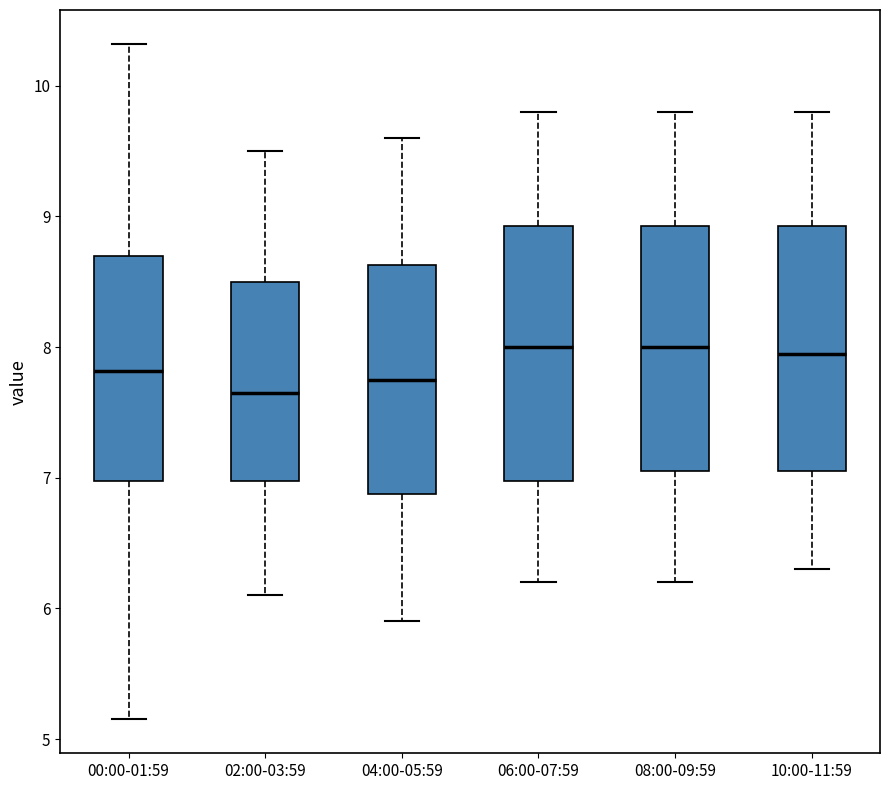

Reading left to right, transcribe this box plot: for each box, give where its median line is, the range the box spans, and where its two whiskers end, as read against the y-axis. The values are not printed on the chart, so give them approximately, as read against the axis.

00:00-01:59: median 7.8, box 7.0 to 8.7, whiskers 5.2 to 10.3
02:00-03:59: median 7.7, box 7.0 to 8.5, whiskers 6.1 to 9.5
04:00-05:59: median 7.8, box 6.9 to 8.6, whiskers 5.9 to 9.6
06:00-07:59: median 8.0, box 7.0 to 8.9, whiskers 6.2 to 9.8
08:00-09:59: median 8.0, box 7.1 to 8.9, whiskers 6.2 to 9.8
10:00-11:59: median 8.0, box 7.1 to 8.9, whiskers 6.3 to 9.8